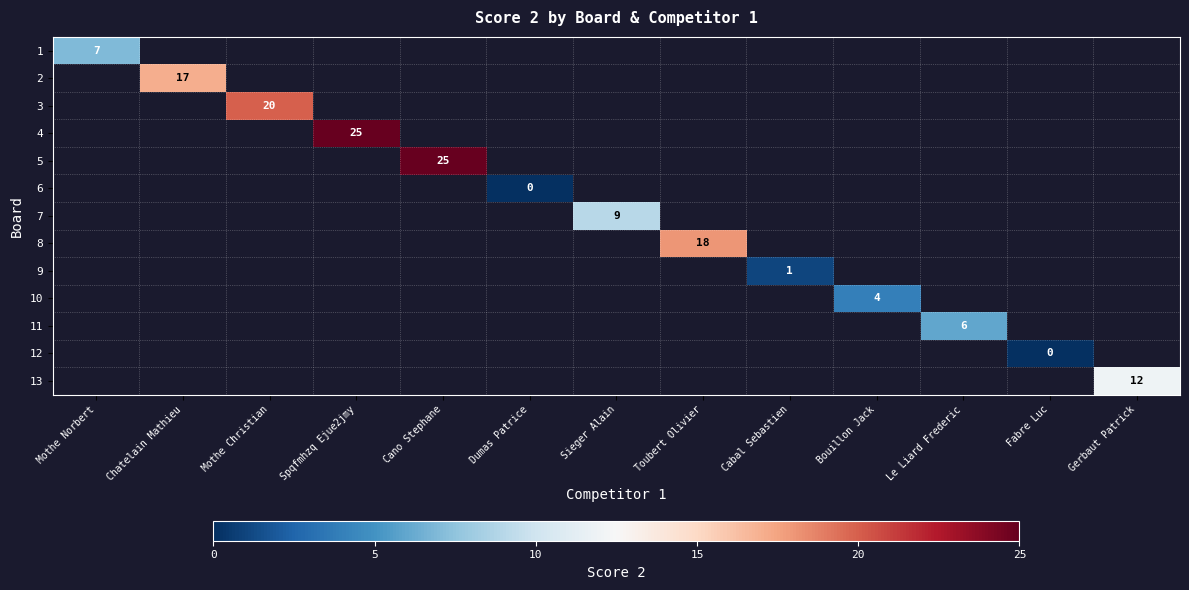

Rank the categories by 10 value from lowest to highest.

Mothe Norbert, Chatelain Mathieu, Mothe Christian, Spqfmhzq Ejue2jmy, Cano Stephane, Dumas Patrice, Sieger Alain, Toubert Olivier, Cabal Sebastien, Bouillon Jack, Le Liard Frederic, Fabre Luc, Gerbaut Patrick